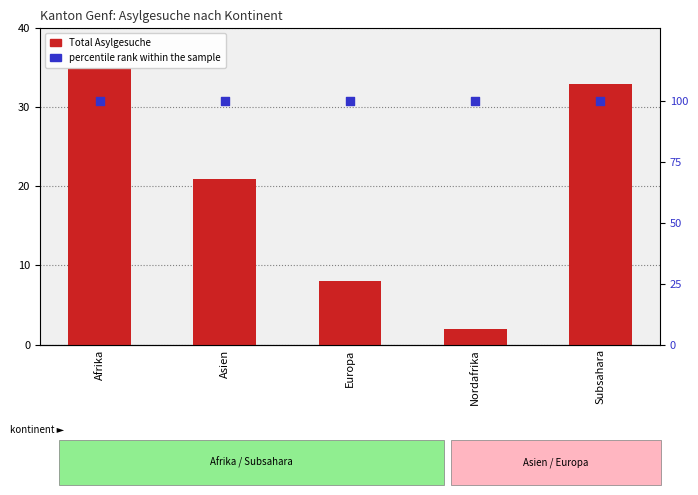

Which series contains the lowest Y value?

Total Asylgesuche